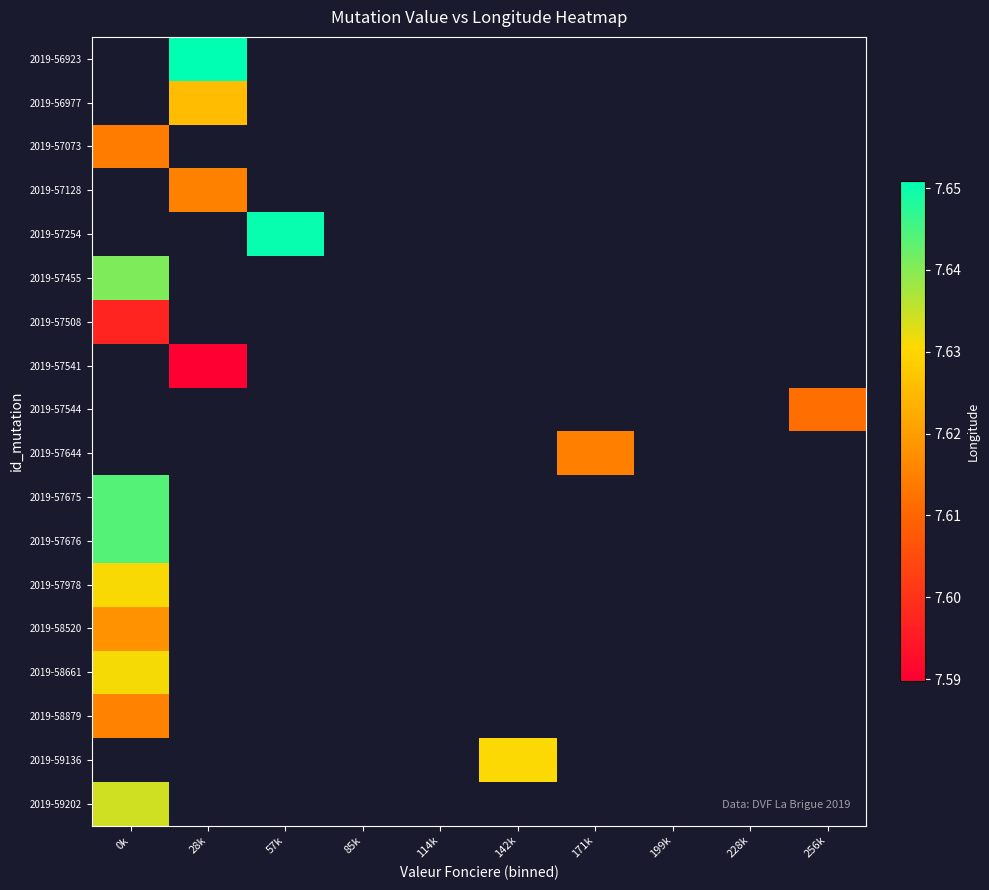

Rank the series by their maximum value, from highest to lowest.

2019-56923, 2019-56977, 2019-57128, 2019-57254, 2019-57455, 2019-57541, 2019-57544, 2019-57644, 2019-57675, 2019-57676, 2019-58661, 2019-57978, 2019-58879, 2019-57073, 2019-57508, 2019-59136, 2019-59202, 2019-58520